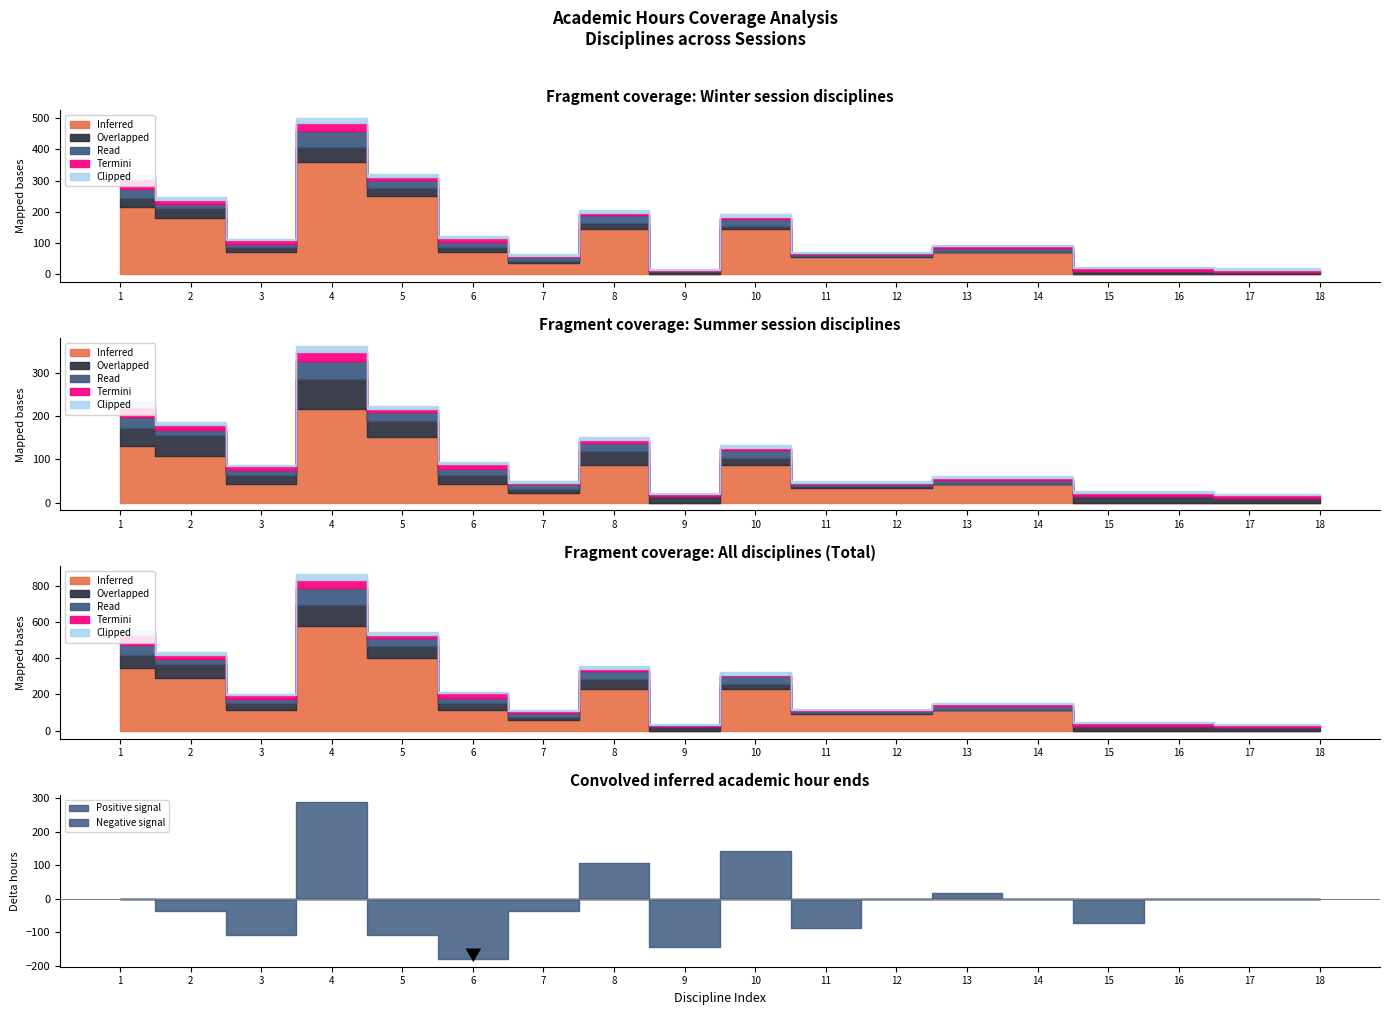

List the labels in order of Inferred value, largest first.

4, 5, 1, 2, 8, 10, 3, 6, 13, 14, 11, 12, 7, 9, 15, 16, 17, 18